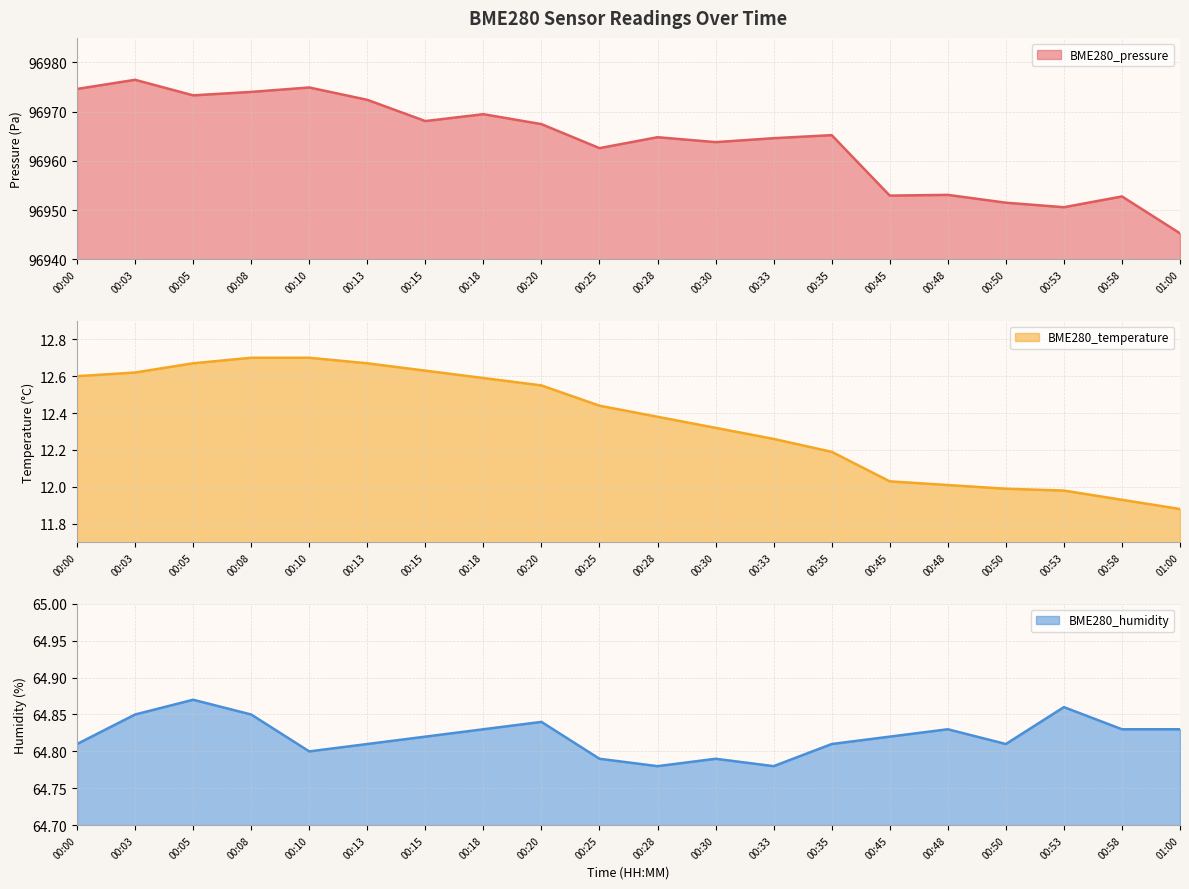

How many categories are shown in the chart?

20